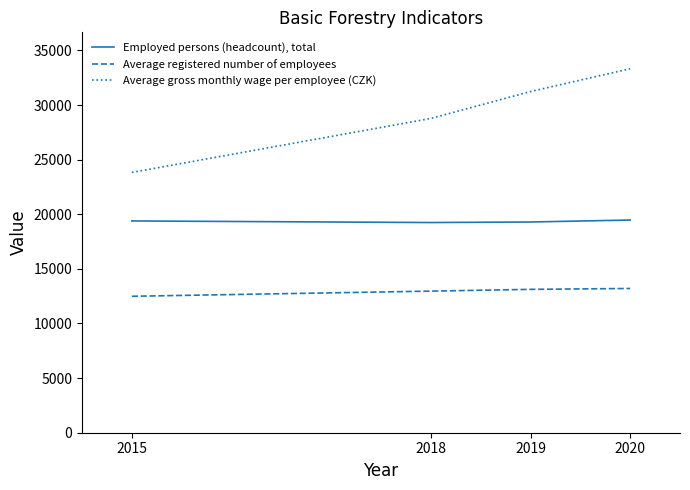

Which category has the highest value in the Average gross monthly wage per employee (CZK) series?

2020